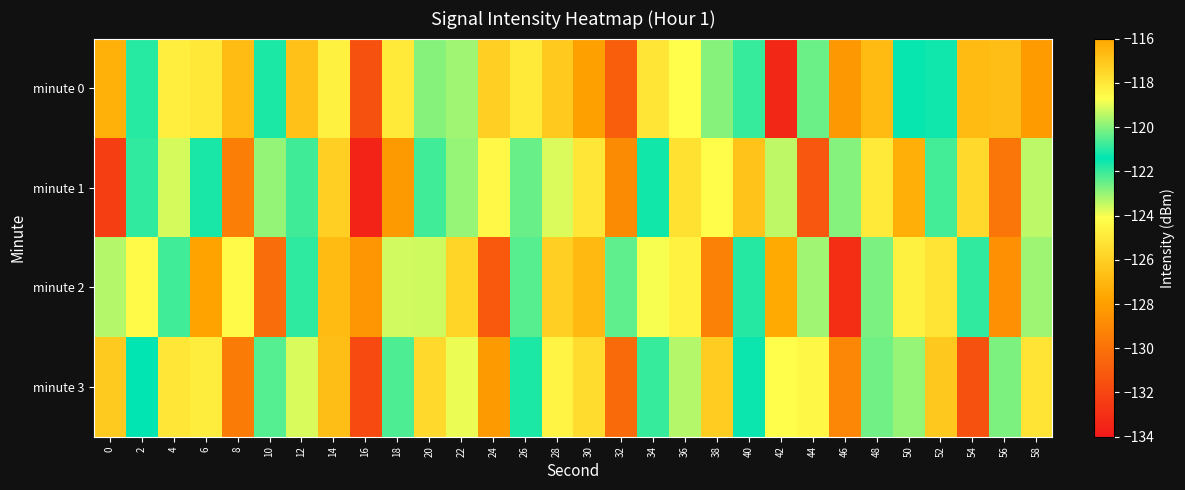

Reading left to right, what are all the values shown in this chart?

minute 0: 0=-127.3	2=-121.8	4=-124.8	6=-118.0	8=-126.7	10=-121.7	12=-126.6	14=-118.3	16=-131.4	18=-125.0	20=-120.0	22=-119.7	24=-117.3	26=-118.1	28=-117.1	30=-127.9	32=-130.9	34=-118.0	36=-118.7	38=-120.0	40=-122.0	42=-133.4	44=-120.3	46=-128.3	48=-126.8	50=-121.3	52=-121.6	54=-126.8	56=-126.7	58=-128.1
minute 1: 0=-132.3	2=-120.9	4=-119.2	6=-121.1	8=-129.4	10=-123.0	12=-120.7	14=-126.0	16=-133.5	18=-128.2	20=-122.1	22=-119.8	24=-118.5	26=-120.3	28=-123.7	30=-125.1	32=-128.9	34=-121.6	36=-117.8	38=-124.2	40=-126.5	42=-119.4	44=-131.2	46=-122.8	48=-118.1	50=-127.3	52=-120.7	54=-125.6	56=-129.8	58=-123.4
minute 2: 0=-119.5	2=-124.3	4=-122.1	6=-127.8	8=-118.6	10=-130.2	12=-121.9	14=-116.7	16=-128.4	18=-123.6	20=-119.2	22=-125.8	24=-131.1	26=-120.5	28=-117.3	30=-126.9	32=-122.4	34=-118.8	36=-124.6	38=-129.3	40=-121.0	42=-127.5	44=-119.7	46=-133.1	48=-122.7	50=-118.3	52=-125.2	54=-120.9	56=-128.6	58=-123.1
minute 3: 0=-126.2	2=-121.4	4=-118.0	6=-124.8	8=-129.6	10=-122.3	12=-119.1	14=-126.7	16=-131.8	18=-120.6	20=-117.6	22=-123.9	24=-128.2	26=-121.7	28=-118.4	30=-125.5	32=-130.3	34=-122.0	36=-119.5	38=-126.1	40=-121.3	42=-118.7	44=-124.4	46=-129.1	48=-122.6	50=-119.8	52=-126.3	54=-131.5	56=-120.1	58=-117.9